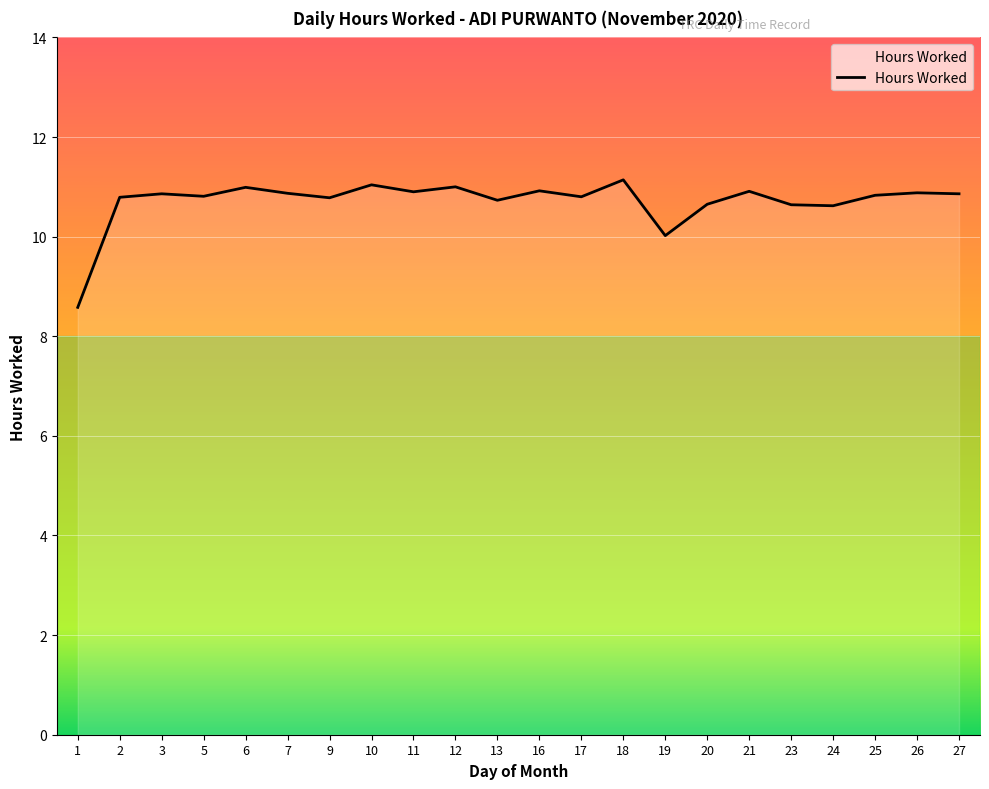

What is the ratio of the value at 19 to the value at 23?

0.9